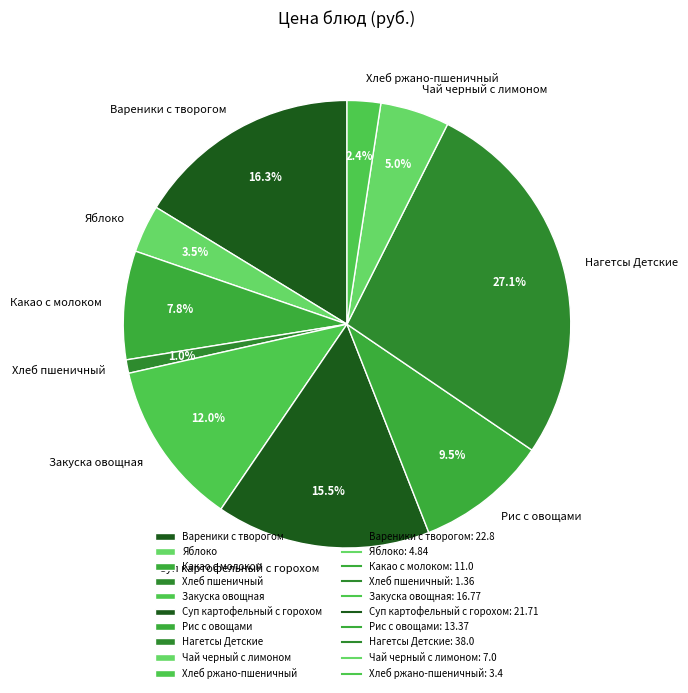

To the nearest percent, what percentage of the pie is Какао с молоком?

8%